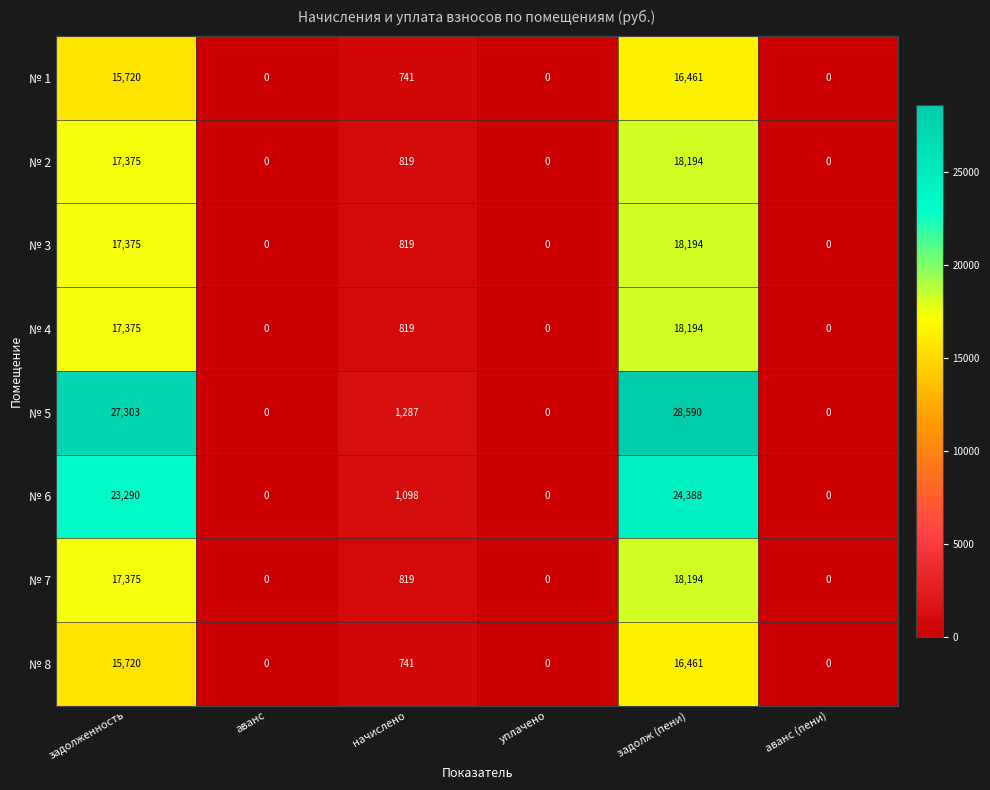

What is the maximum value shown in the chart?

28590